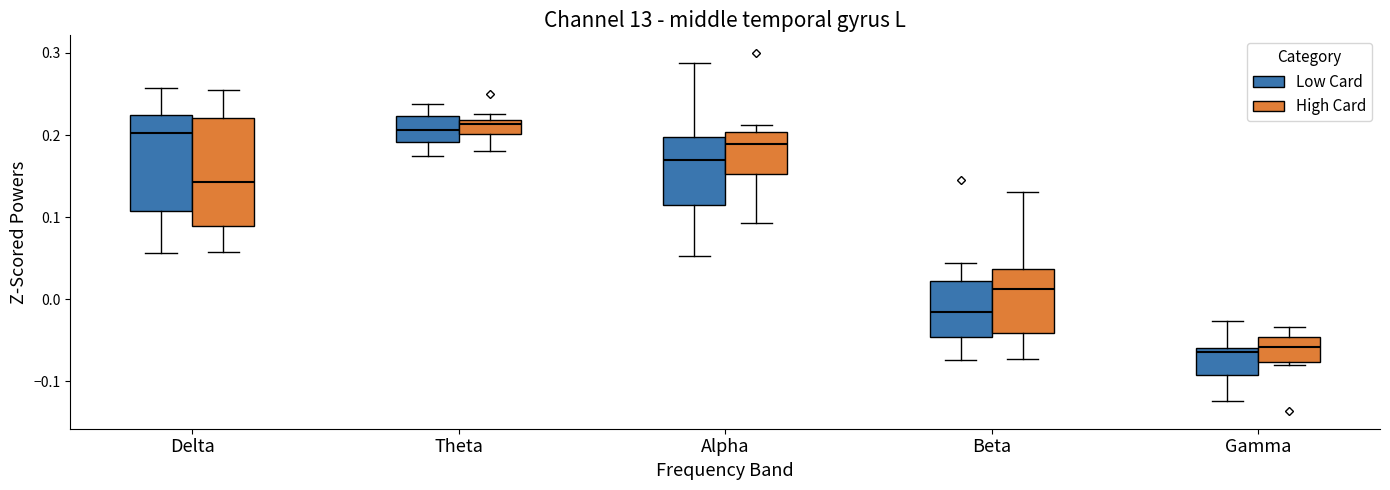

Reading left to right, read every box against the y-axis: the position of its median line, the range the box covers, and the ends of its whiskers. The values are not printed on the chart, so give them approximately, as read against the axis.

Delta (Low Card): median 0.20, box 0.11 to 0.22, whiskers 0.06 to 0.26
Delta (High Card): median 0.14, box 0.09 to 0.22, whiskers 0.06 to 0.25
Theta (Low Card): median 0.21, box 0.19 to 0.22, whiskers 0.17 to 0.24
Theta (High Card): median 0.21, box 0.20 to 0.22, whiskers 0.18 to 0.23
Alpha (Low Card): median 0.17, box 0.11 to 0.20, whiskers 0.05 to 0.29
Alpha (High Card): median 0.19, box 0.15 to 0.20, whiskers 0.09 to 0.21
Beta (Low Card): median -0.02, box -0.05 to 0.02, whiskers -0.07 to 0.04
Beta (High Card): median 0.01, box -0.04 to 0.04, whiskers -0.07 to 0.13
Gamma (Low Card): median -0.06 (just below the box's upper edge), box -0.09 to -0.06, whiskers -0.12 to -0.03
Gamma (High Card): median -0.06, box -0.08 to -0.05, whiskers -0.08 to -0.03